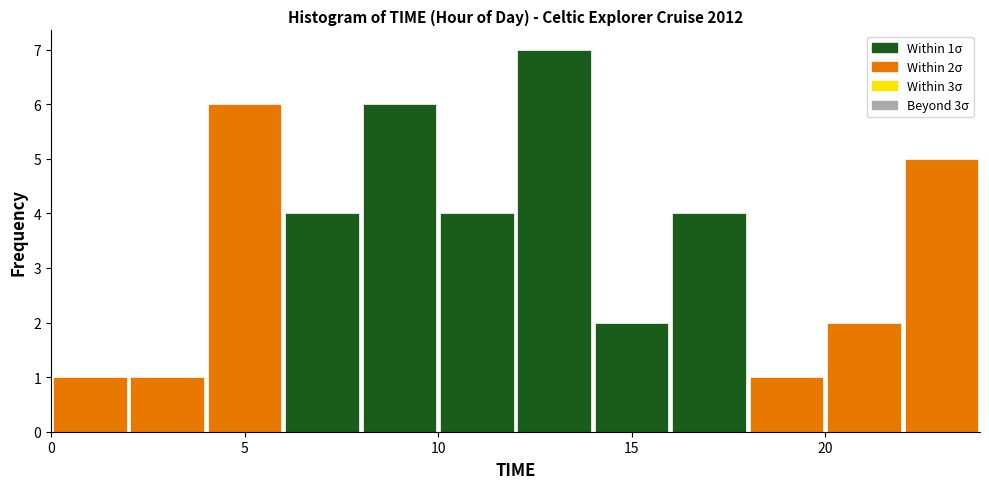

Which range on the x-axis has the tallest bar?

12 to 14